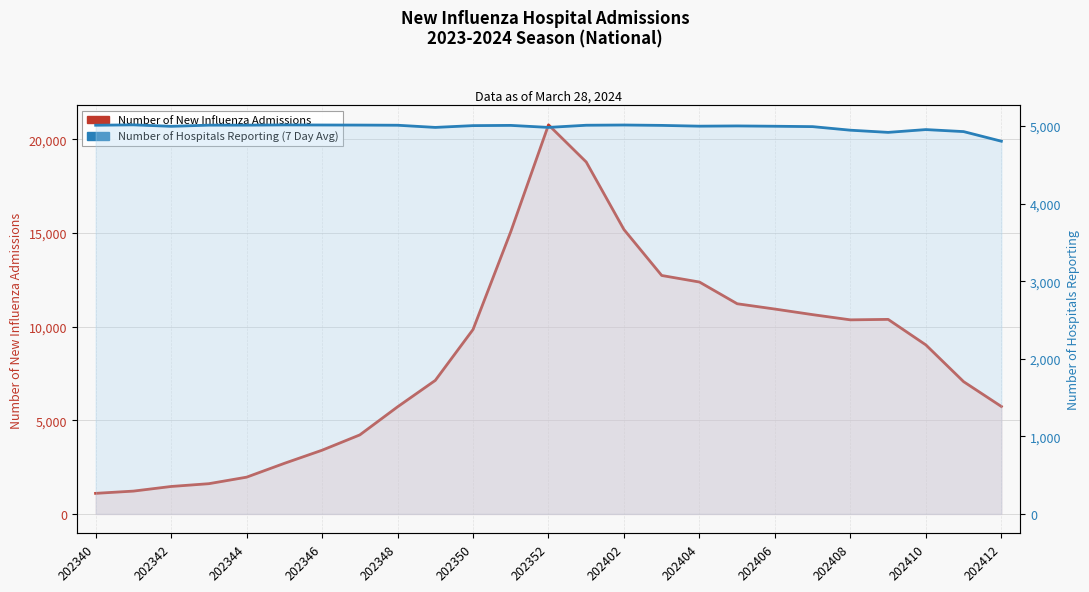

Which series has the largest total across all categories?

Number of New Influenza Admissions